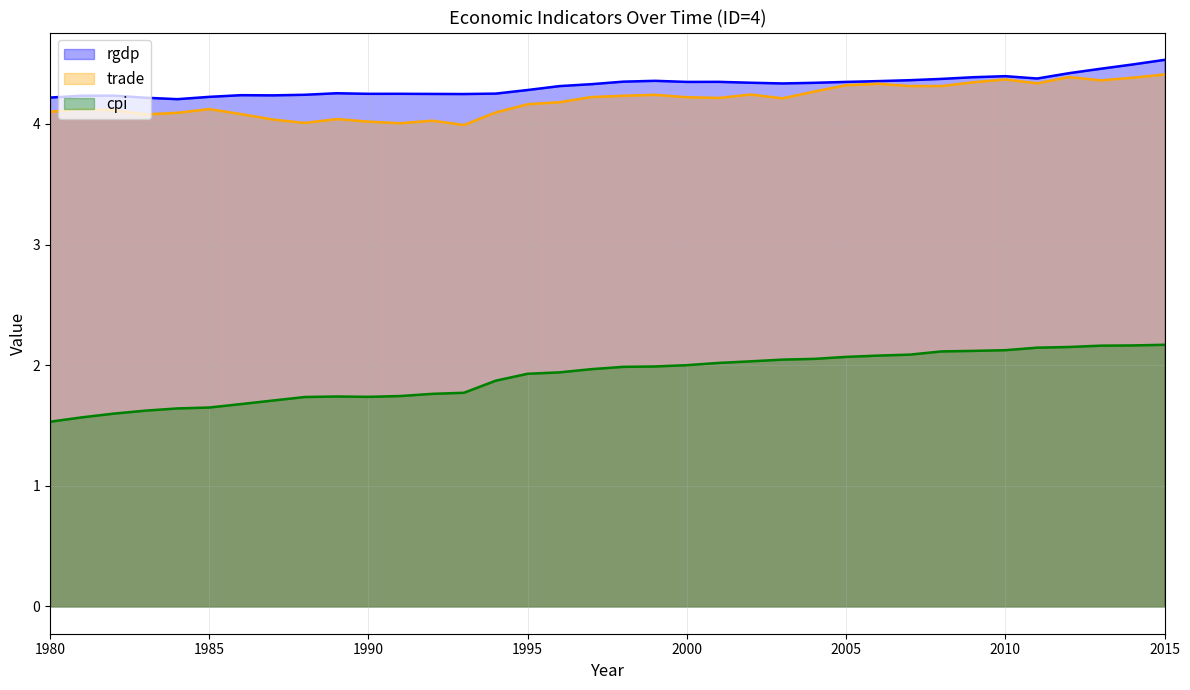

What value does the cpi series have at 1999?

2.0